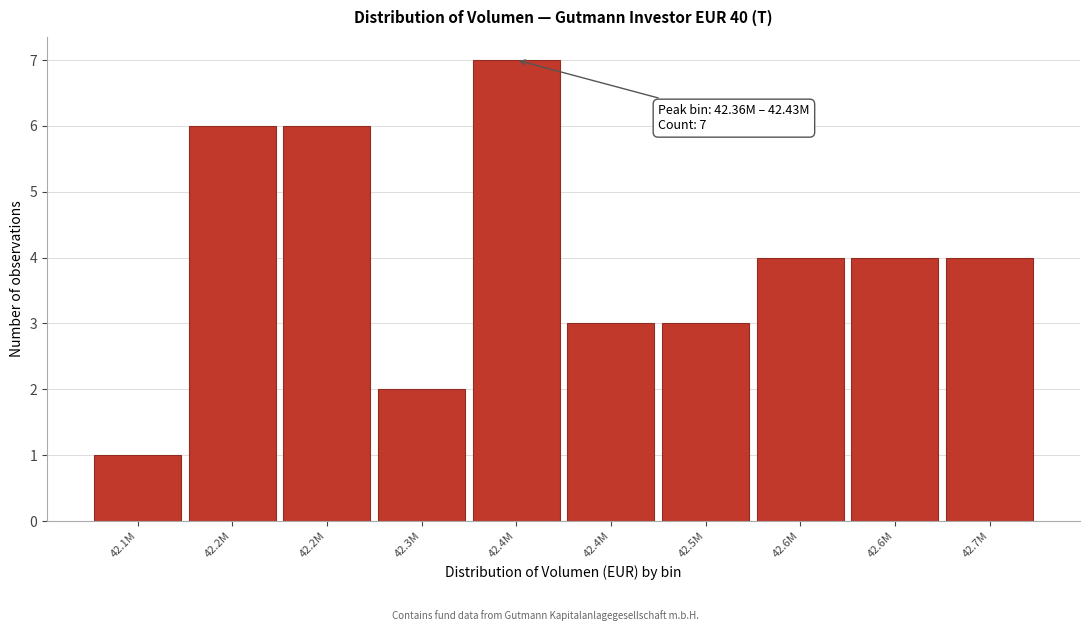

How many data points does each series have?

10